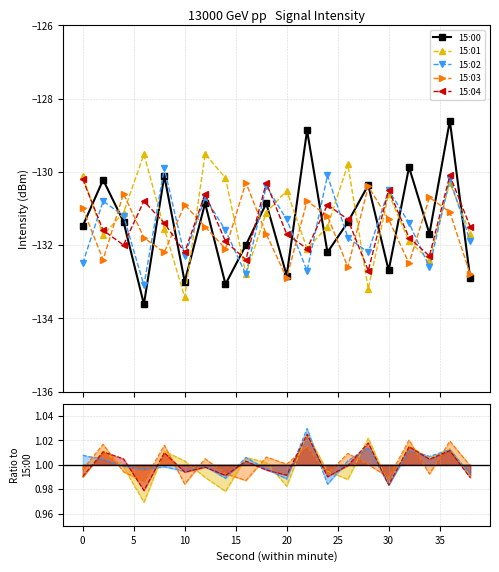

Is this an area chart (filled region under the line)?

No